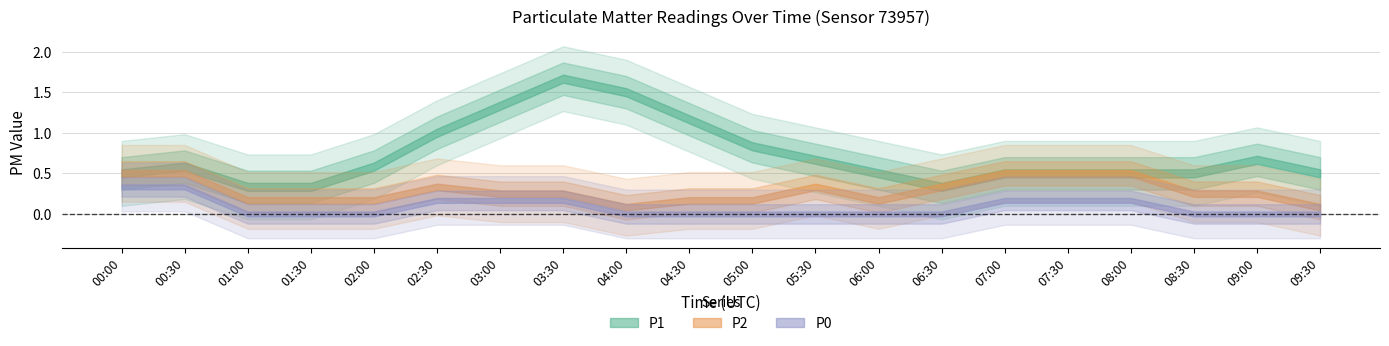

Does the chart have visible grid lines?

Yes